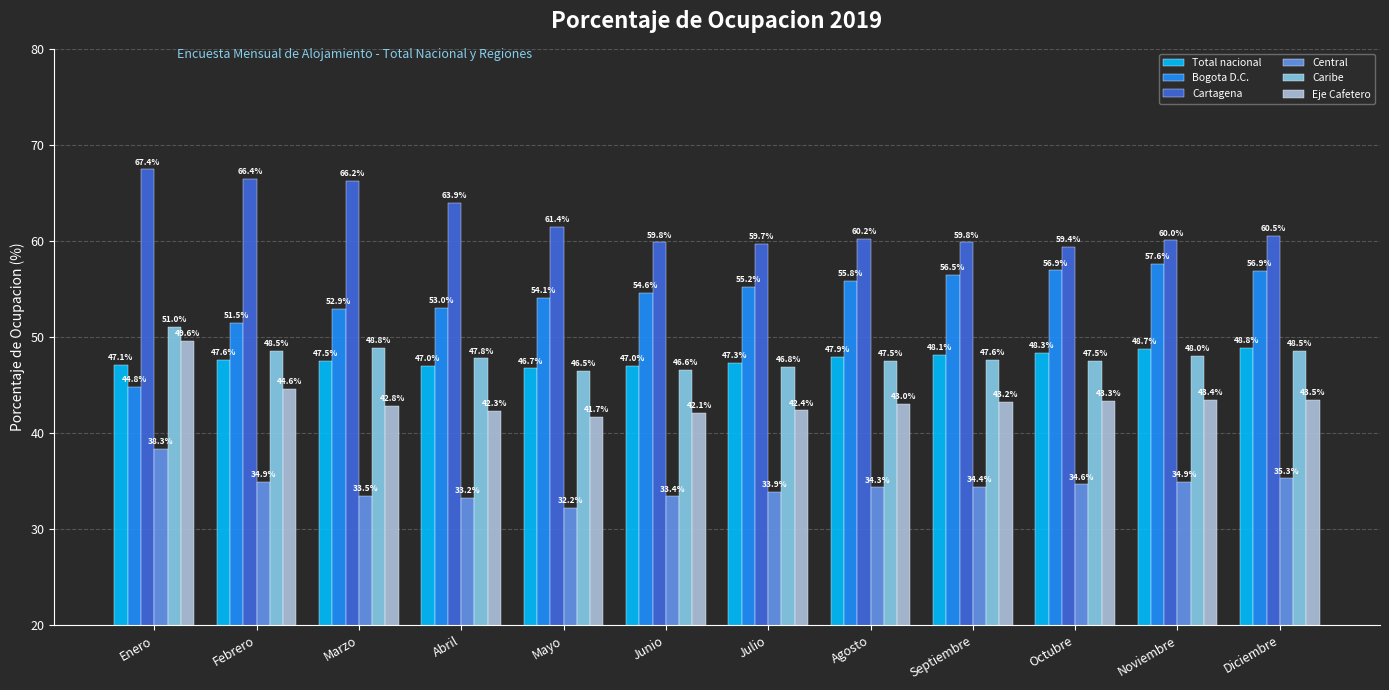

What are all the series names shown in the legend?

Total nacional, Bogota D.C., Cartagena, Central, Caribe, Eje Cafetero